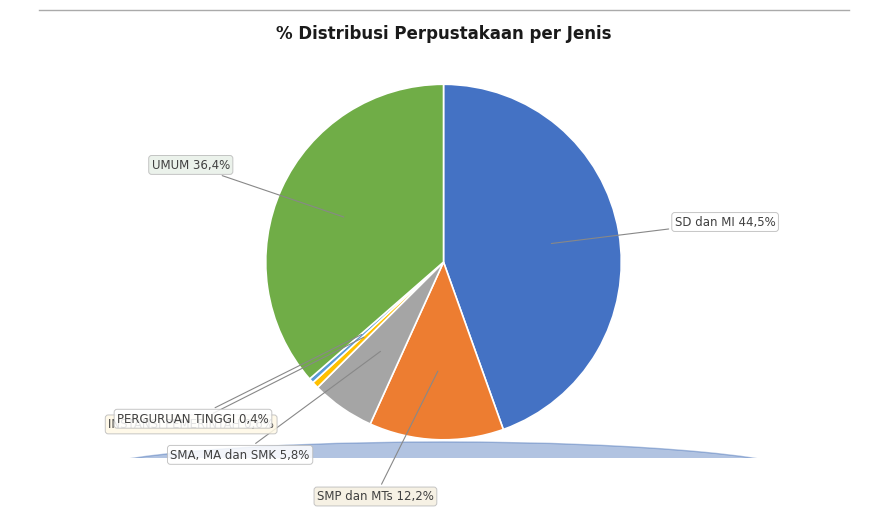

Between SMA, MA dan SMK and SMP dan MTs, which is larger?

SMP dan MTs